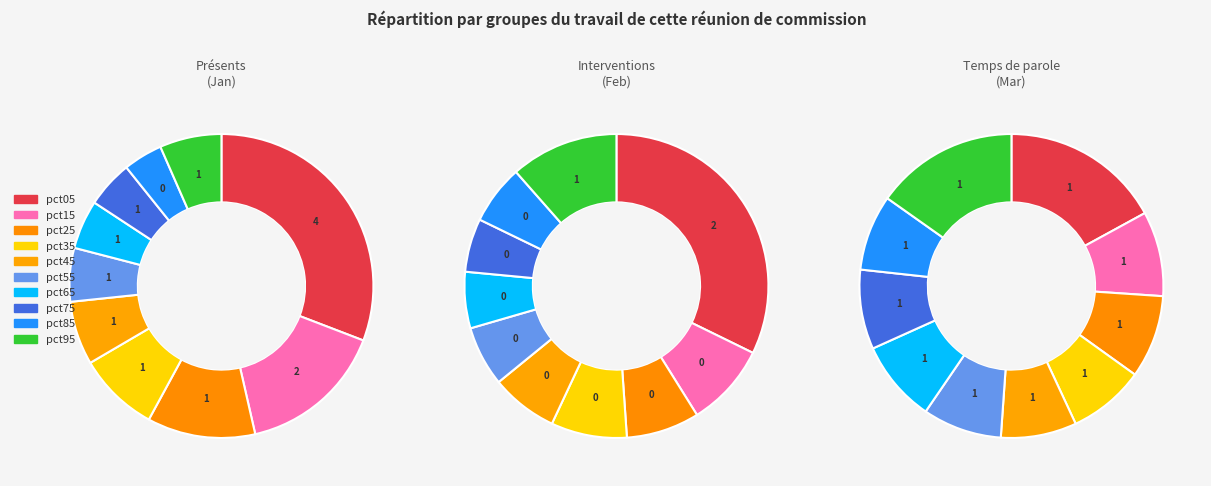

To the nearest percent, what percentage of the pie is mar_values?

8%